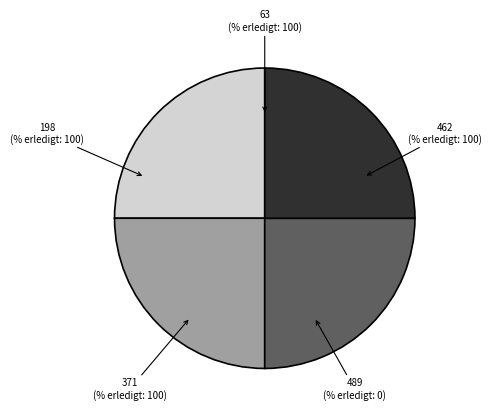

What is the total percentage of 371 and 198?

50.0%